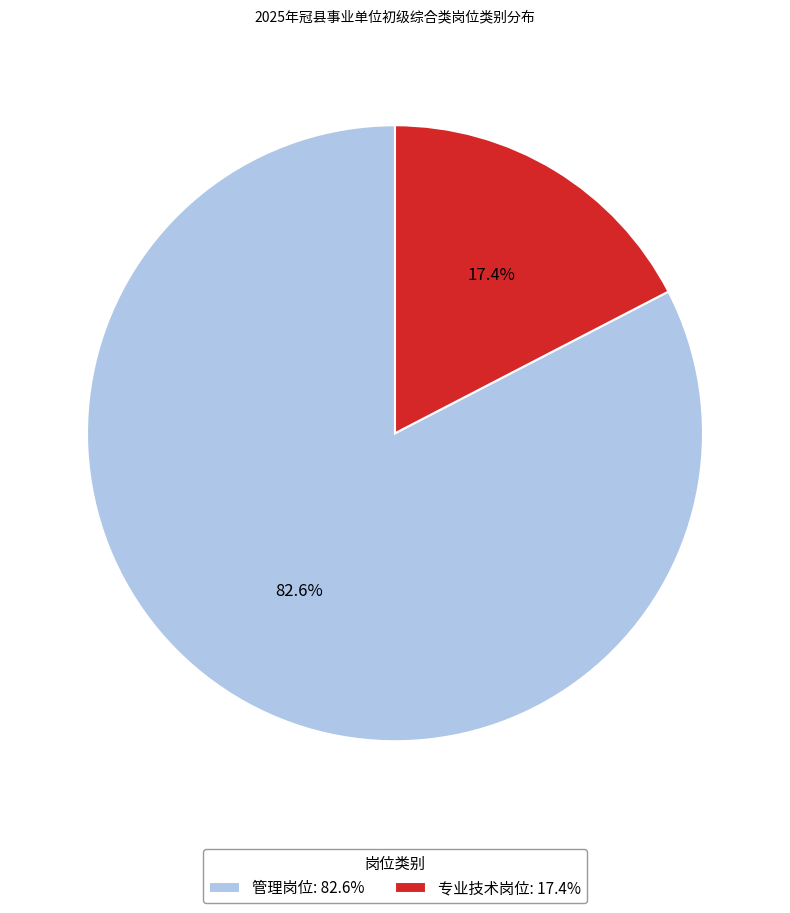

How many segments does this pie chart have?

2